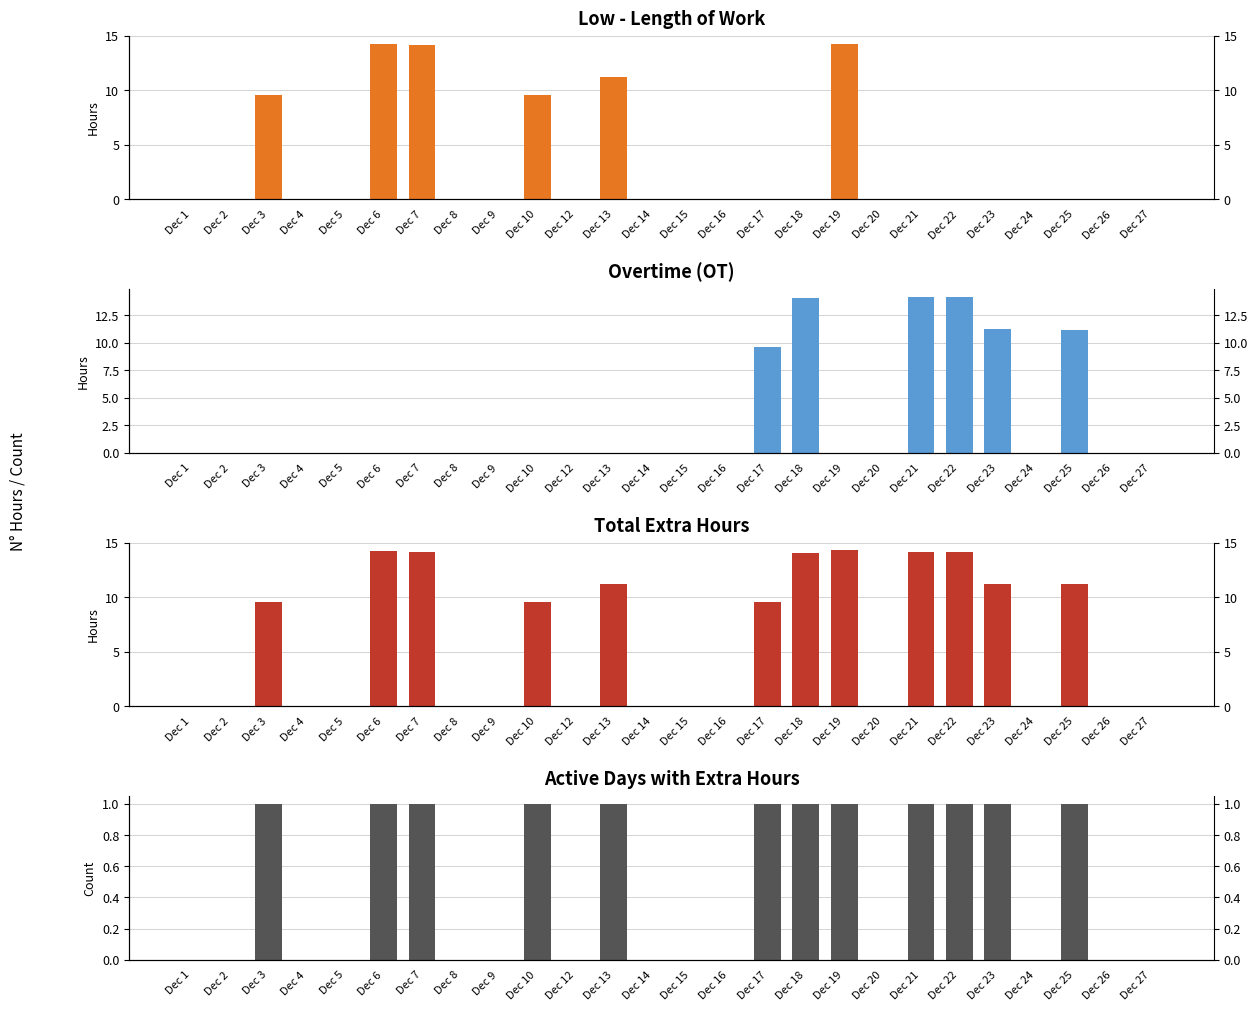

What is the maximum value for Total Hours (Low+OT)?

14.3